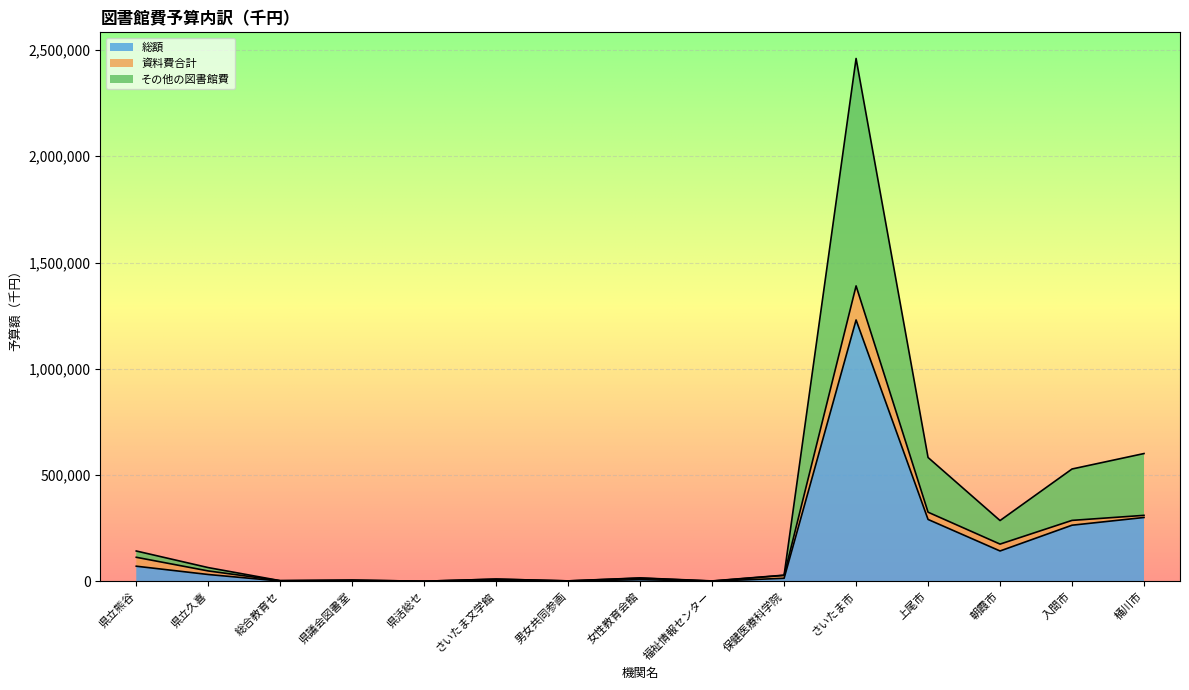

What is the maximum value for 総額?

1229921